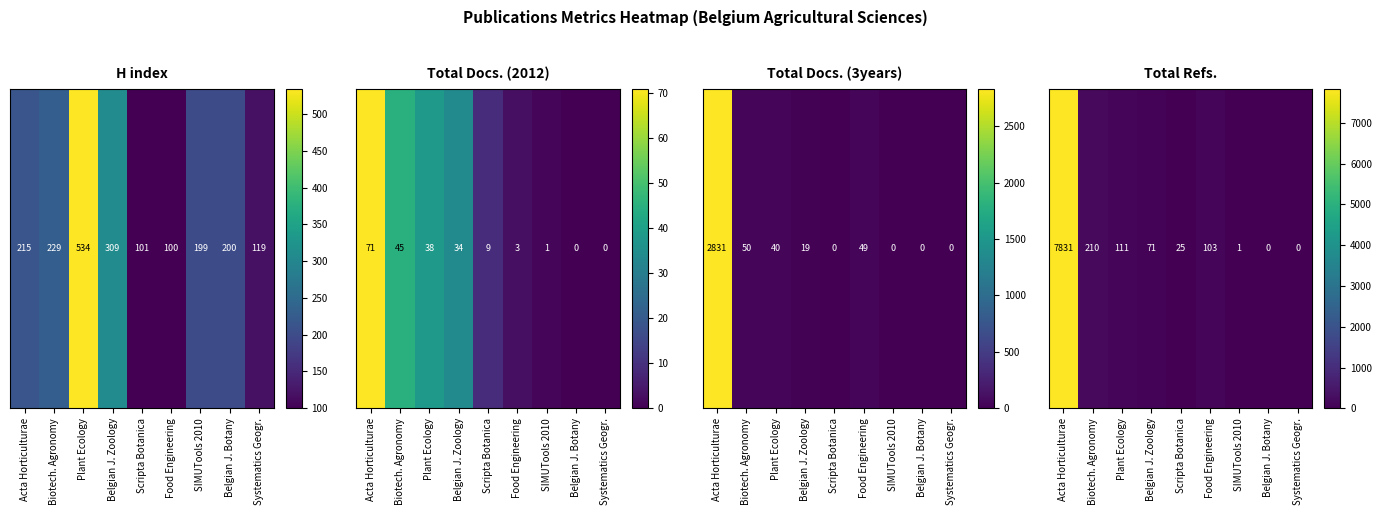

Which category has the highest value across all series?

Acta Horticulturae